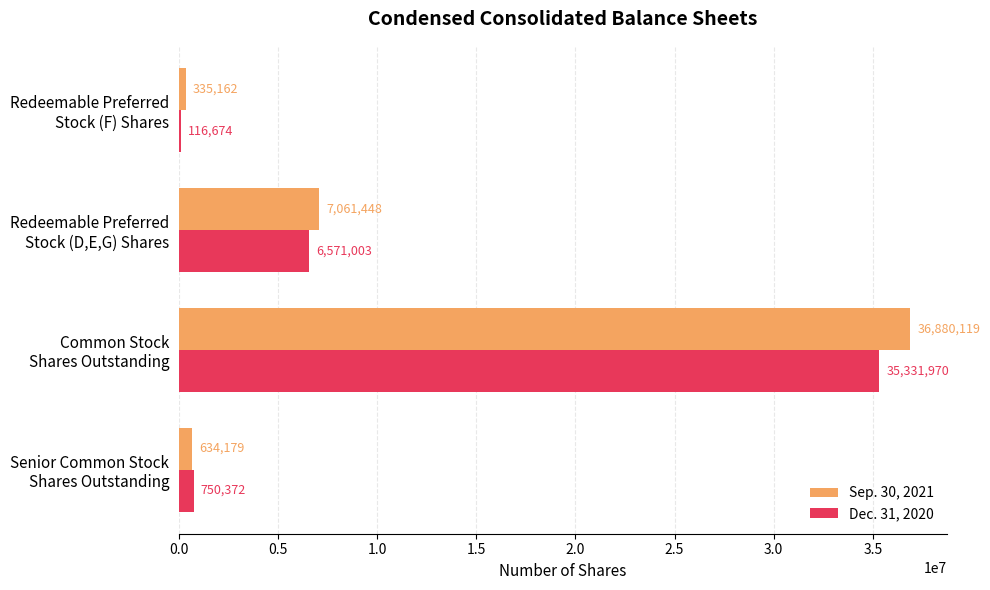

What are all the series names shown in the legend?

Sep. 30, 2021, Dec. 31, 2020